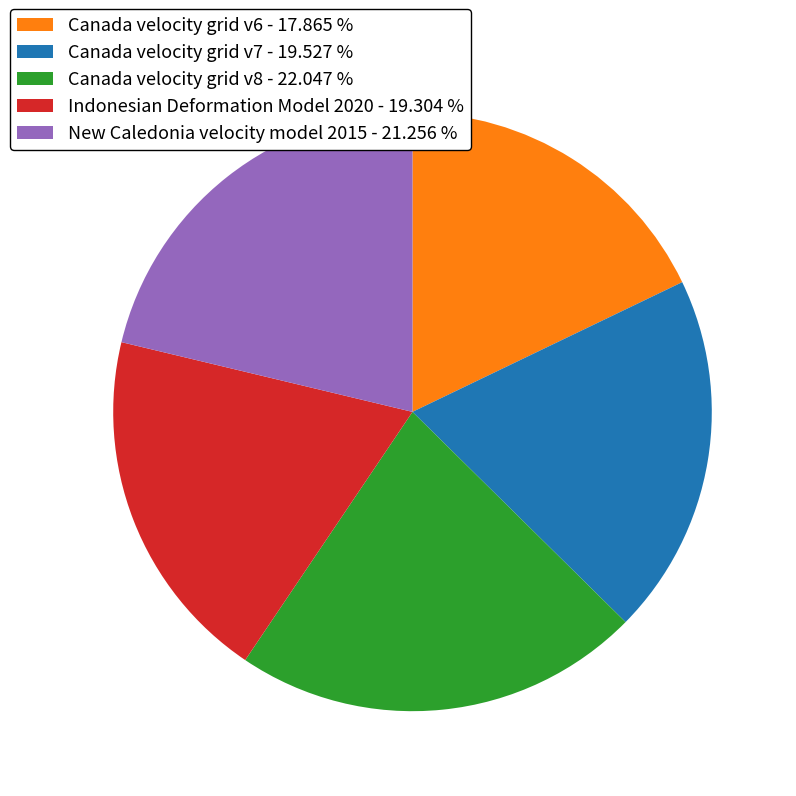

Is Canada velocity grid v8 the majority of the pie?

No